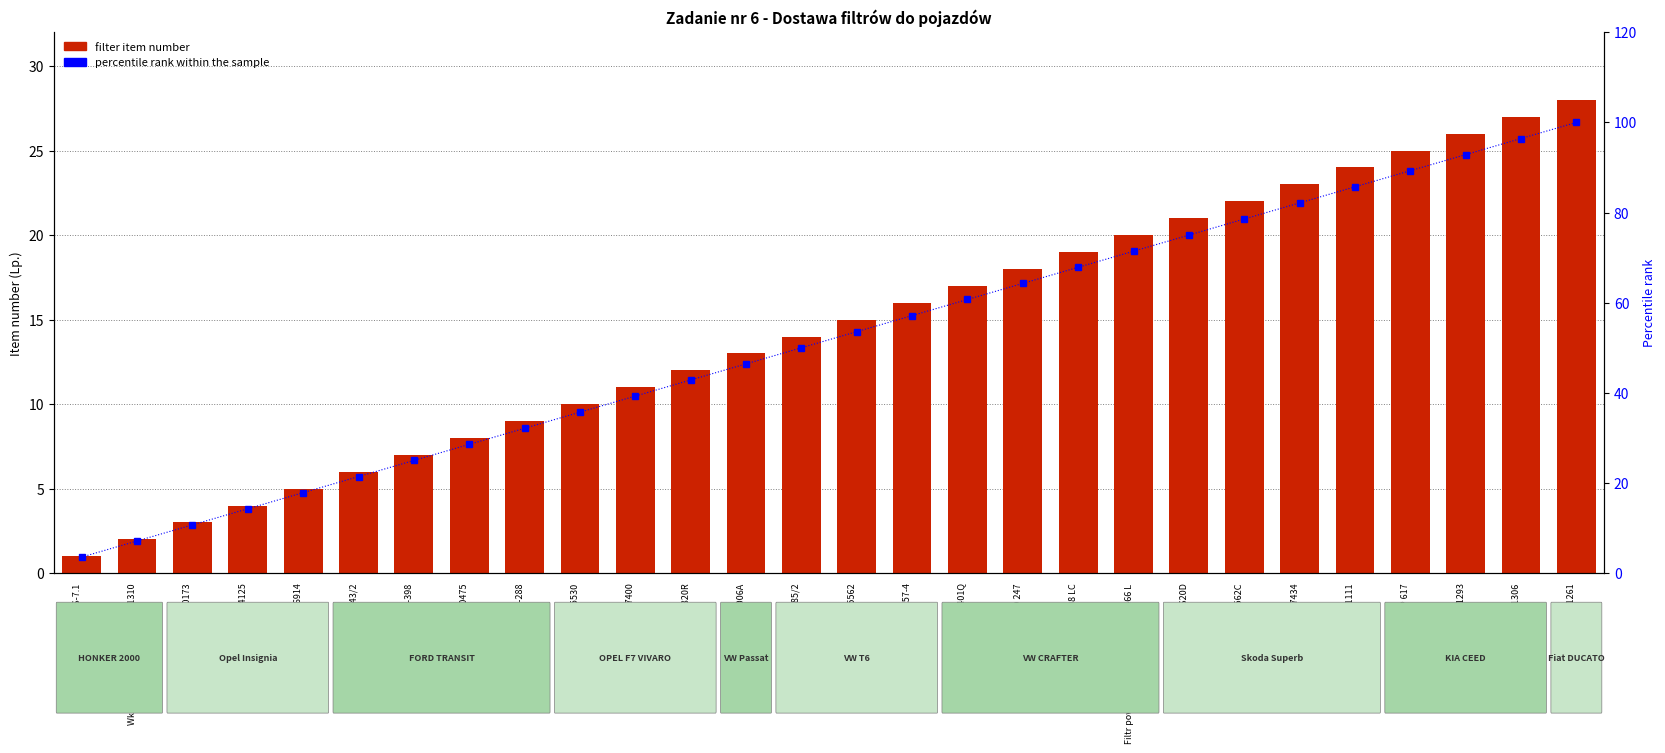

At how many categories does at least one series exceed 41?

17